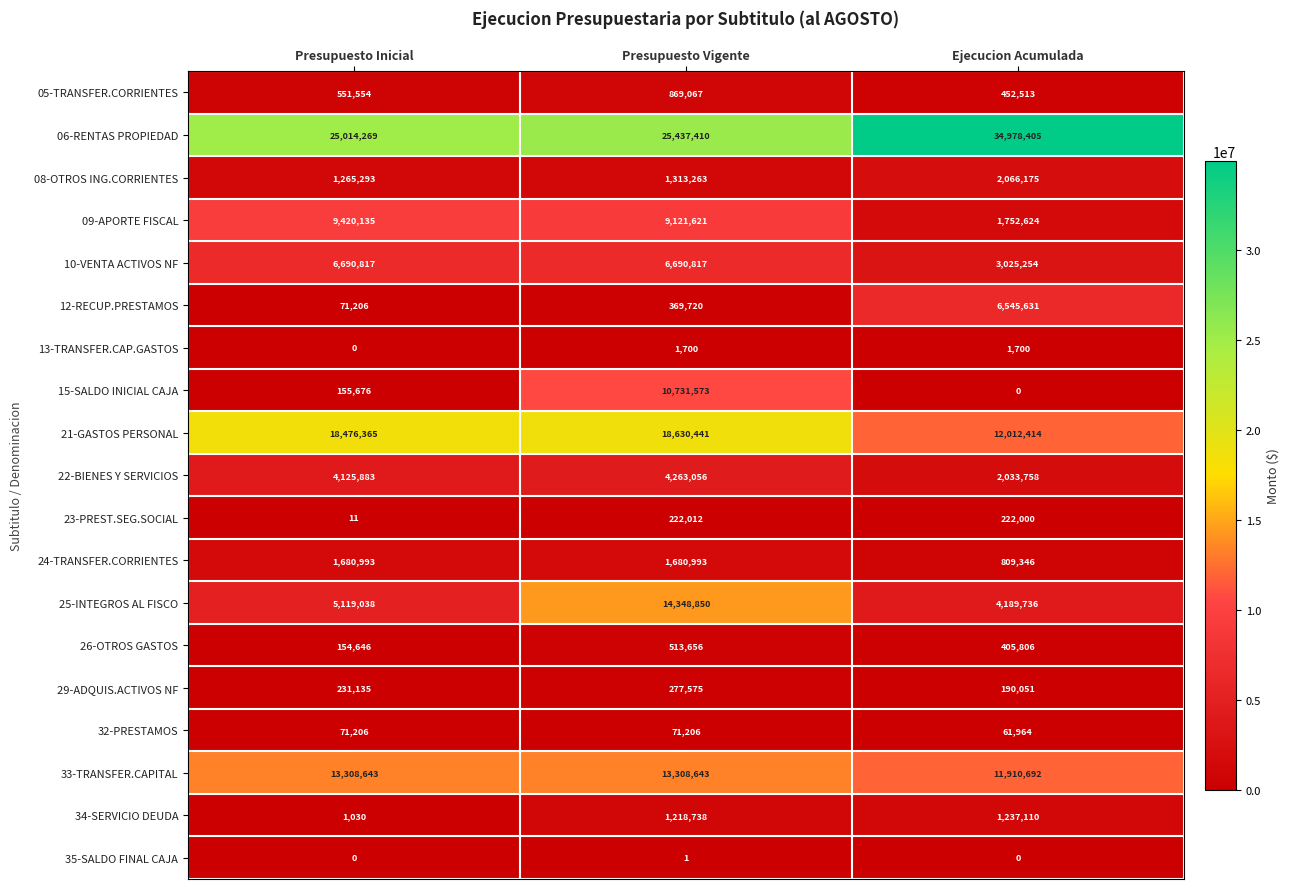

The 23-PREST.SEG.SOCIAL series shows 222000 at Ejecucion Acumulada. True or false?

True